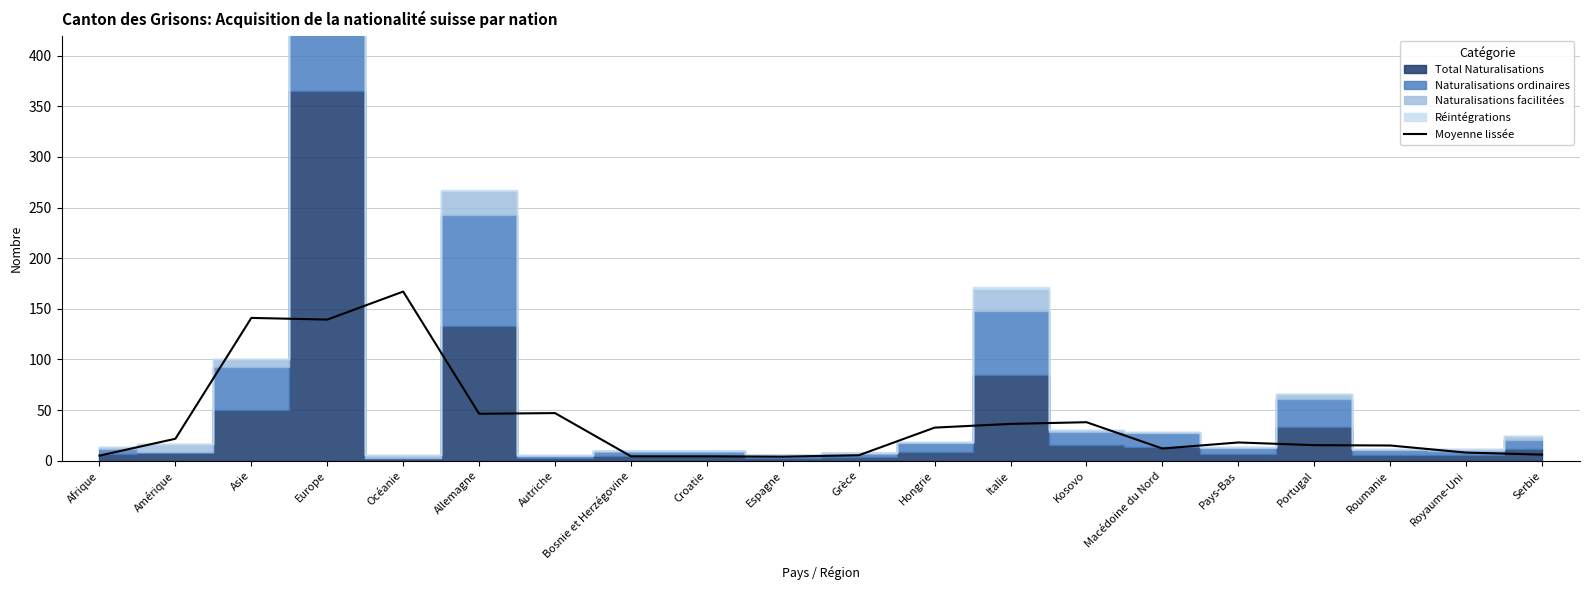

At which label does Moyenne lissée reach its peak?

Océanie